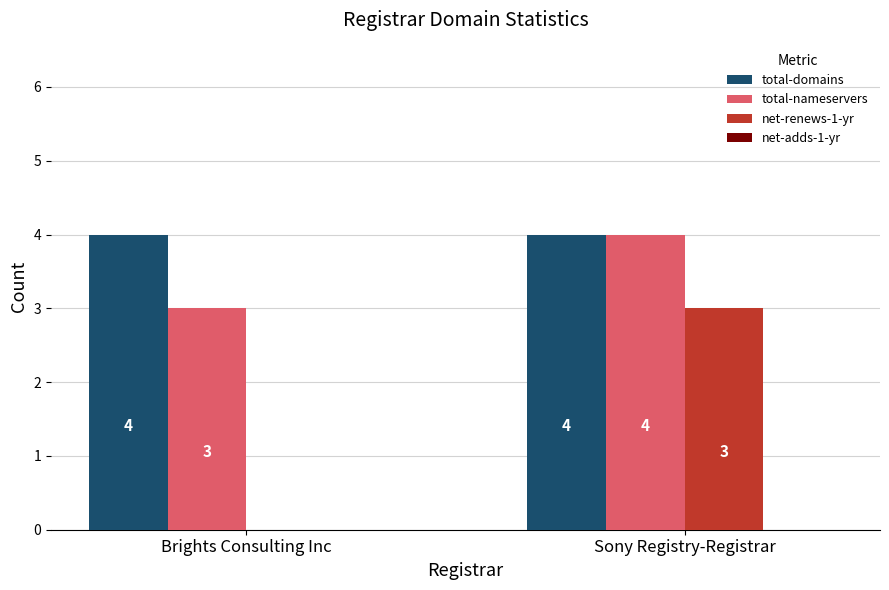

The net-renews-1-yr series shows 5 at Sony Registry-Registrar. True or false?

False